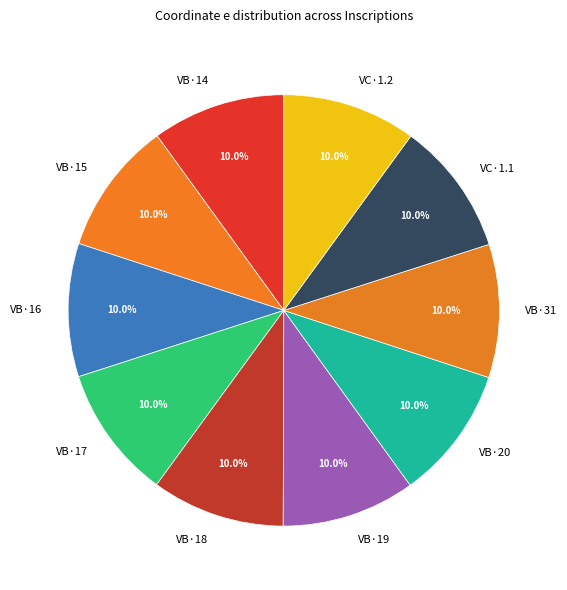

Is VB·19 the majority of the pie?

No